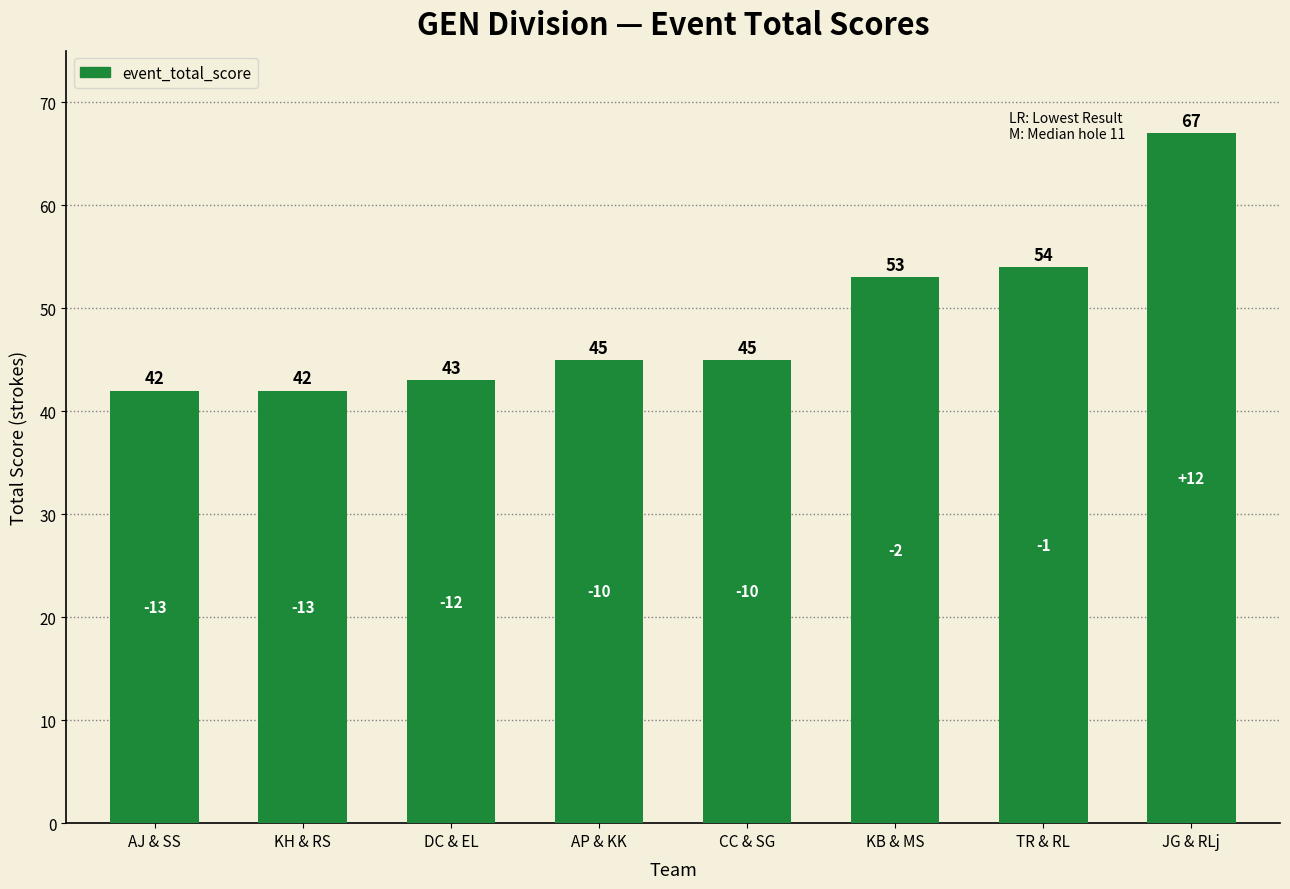

What is the sum of all values?

391